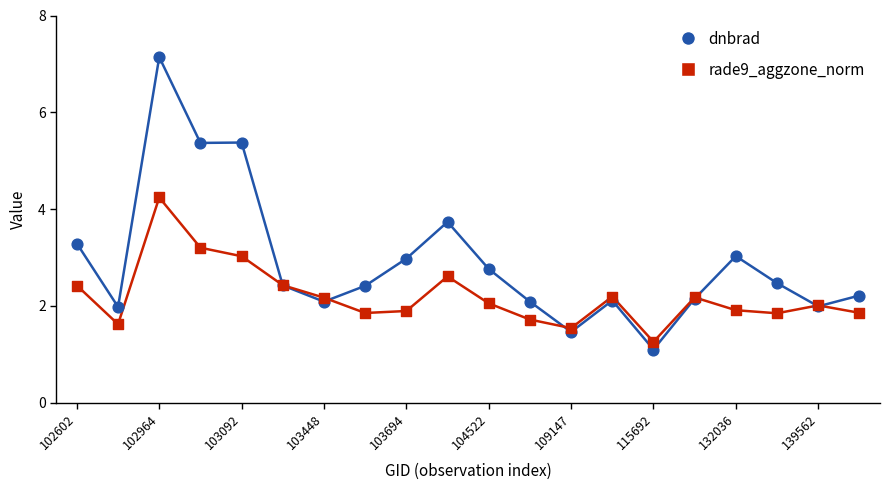

Which series has the largest range (max minus min)?

dnbrad